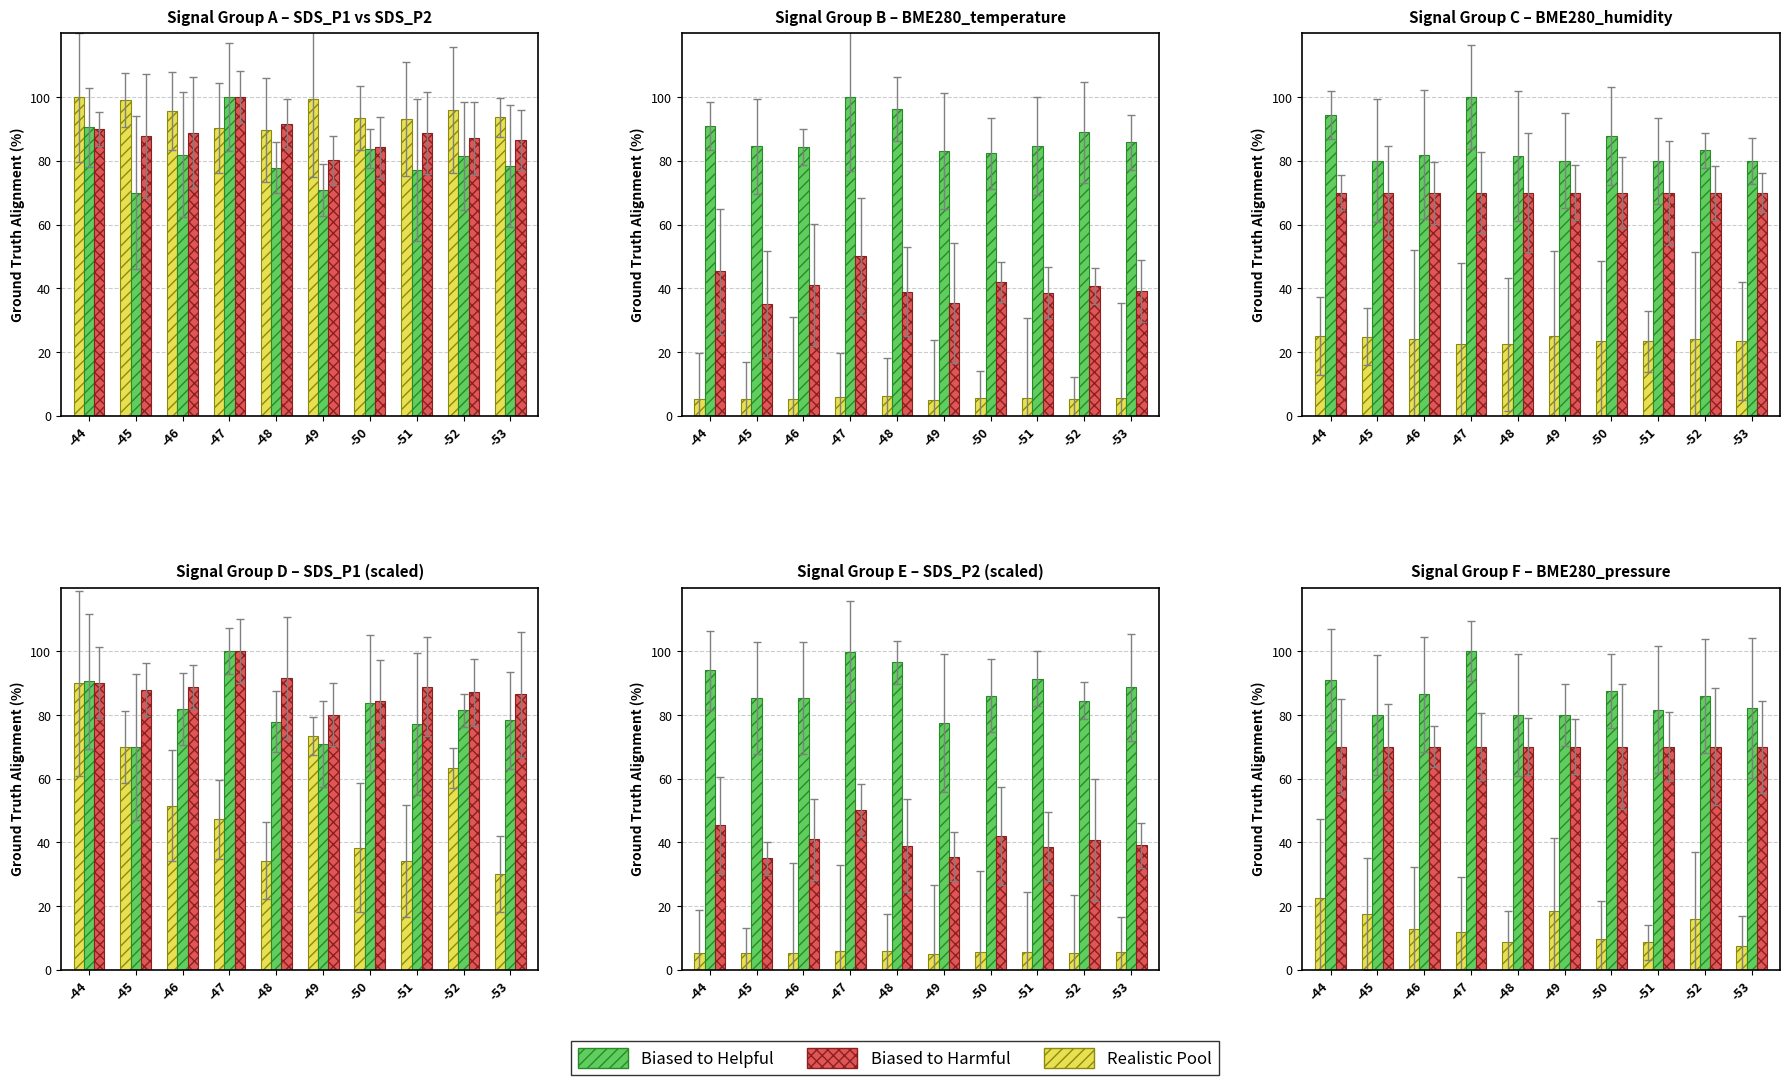

What is the greatest value displayed?

100.0